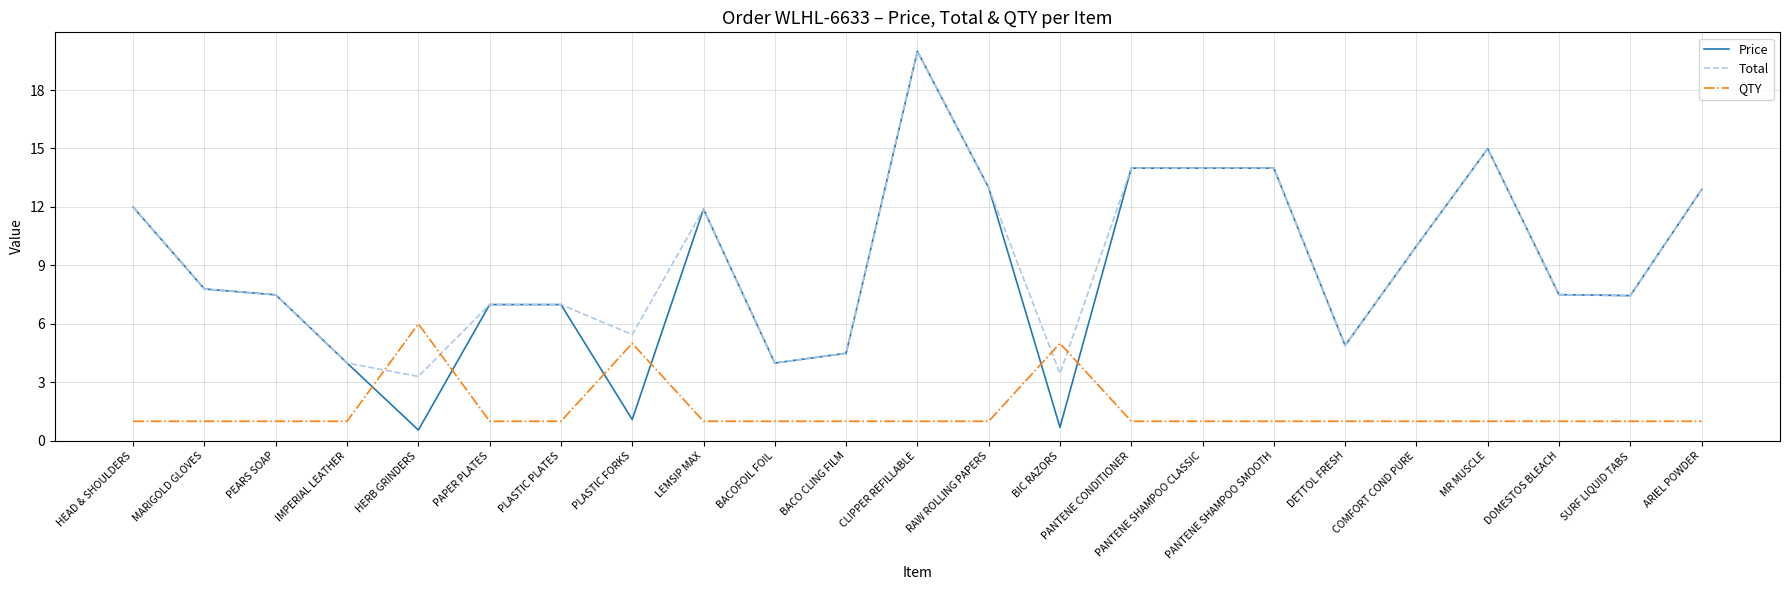

What is the difference between the second highest and second lowest values in the Total series?

11.5